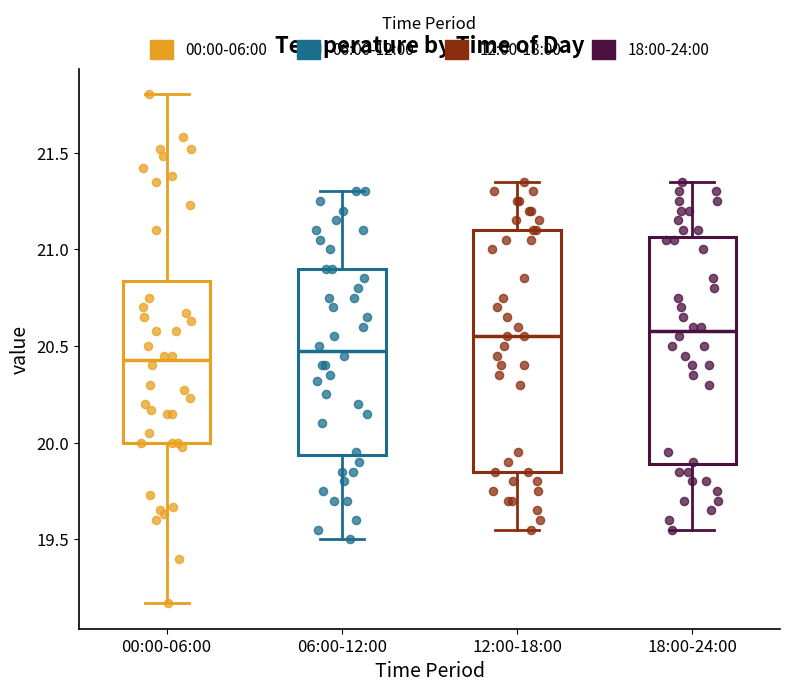

Where is the upper edge of the box for 12:00-18:00 on the y-axis? The values are not printed on the chart, so give them approximately, as read against the axis.

21.10